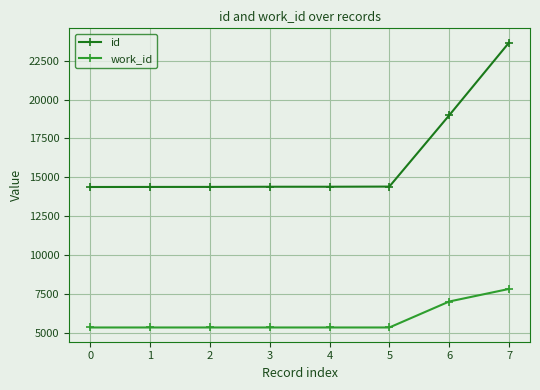

Does the chart have visible grid lines?

Yes